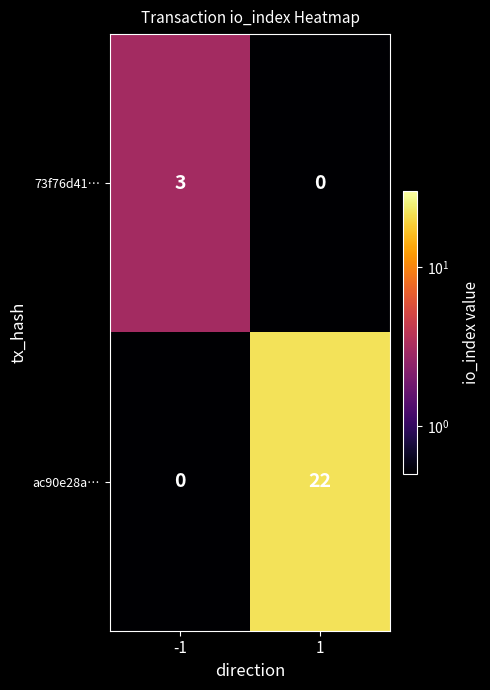

Reading left to right, what are all the values shown in this chart?

73f76d41…: -1=3	1=0
ac90e28a…: -1=0	1=22